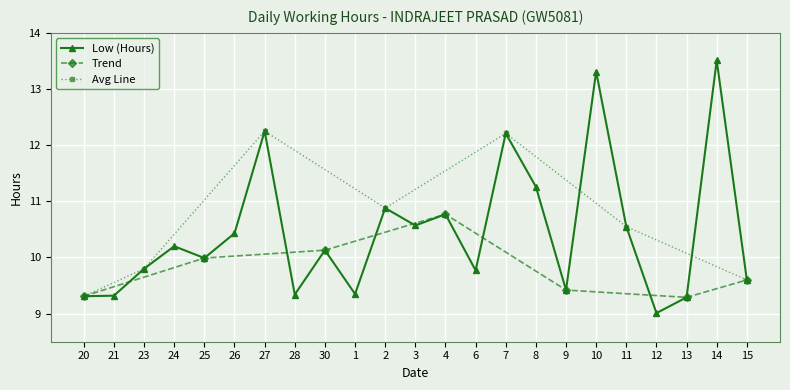

What is the maximum value shown in the chart?

13.5